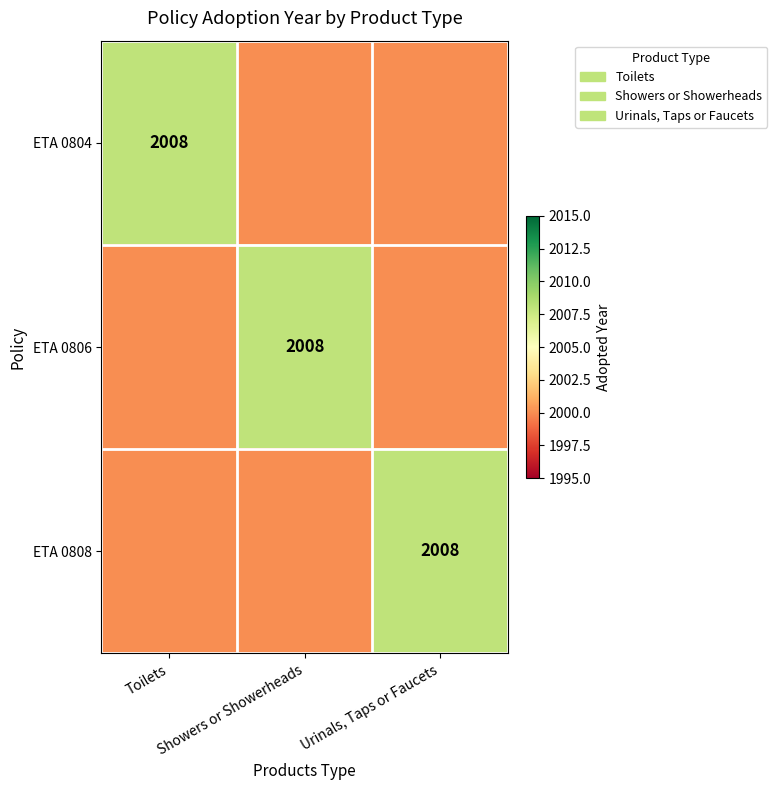

Which category has the highest value across all series?

Toilets